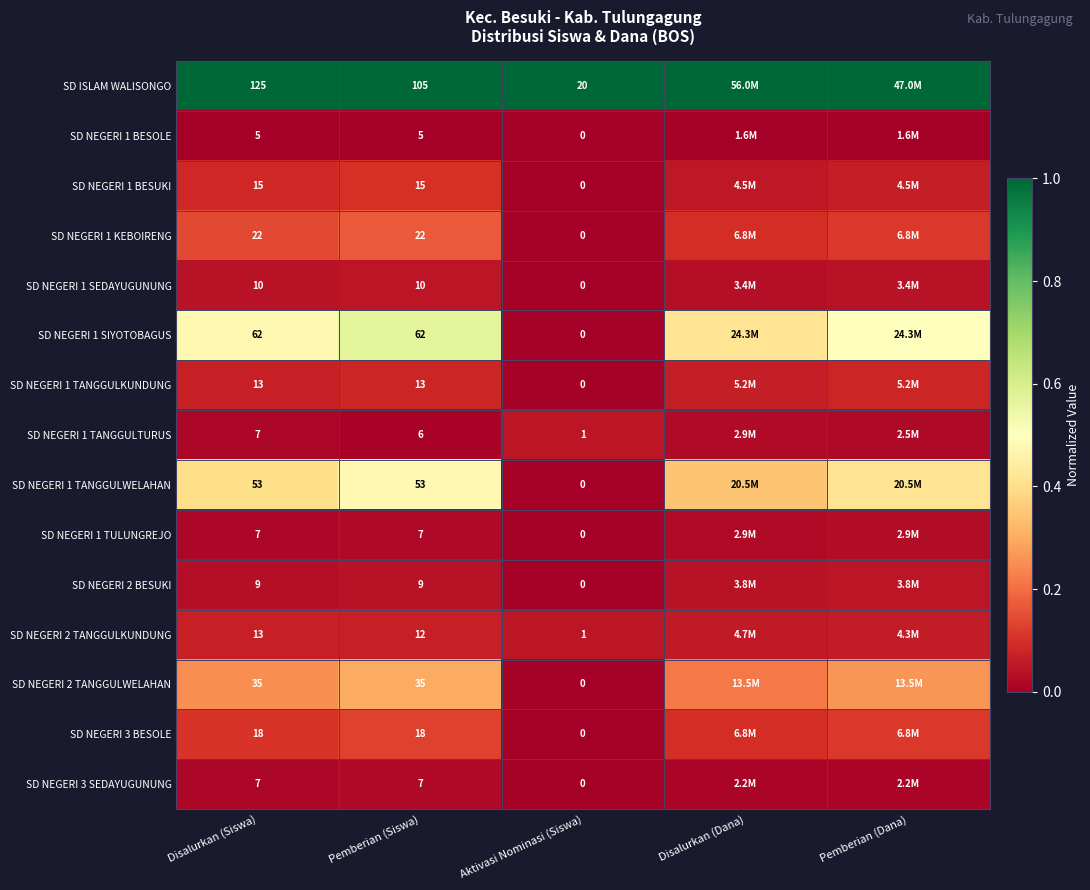

Which series changed the most between Disalurkan (Siswa) and Aktivasi Nominasi (Siswa)?

SD ISLAM WALISONGO